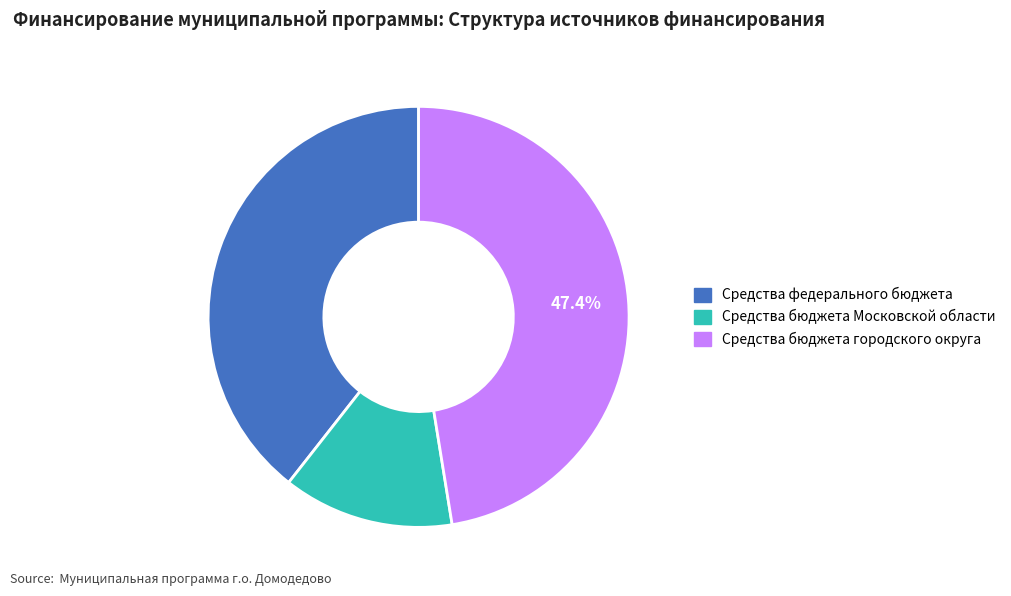

Is there any slice that represents more than half of the pie?

No